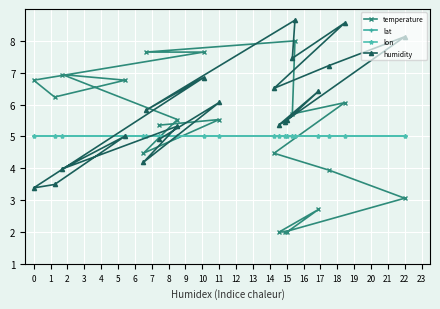

Where is humidity nearest to the value 6?

11